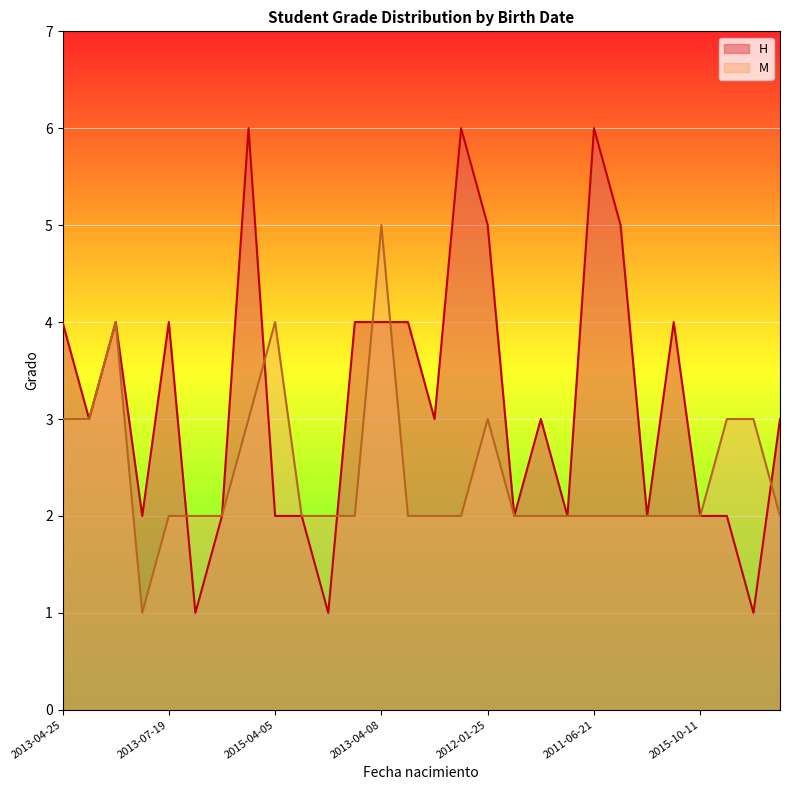

What is the sum of all M values?

68